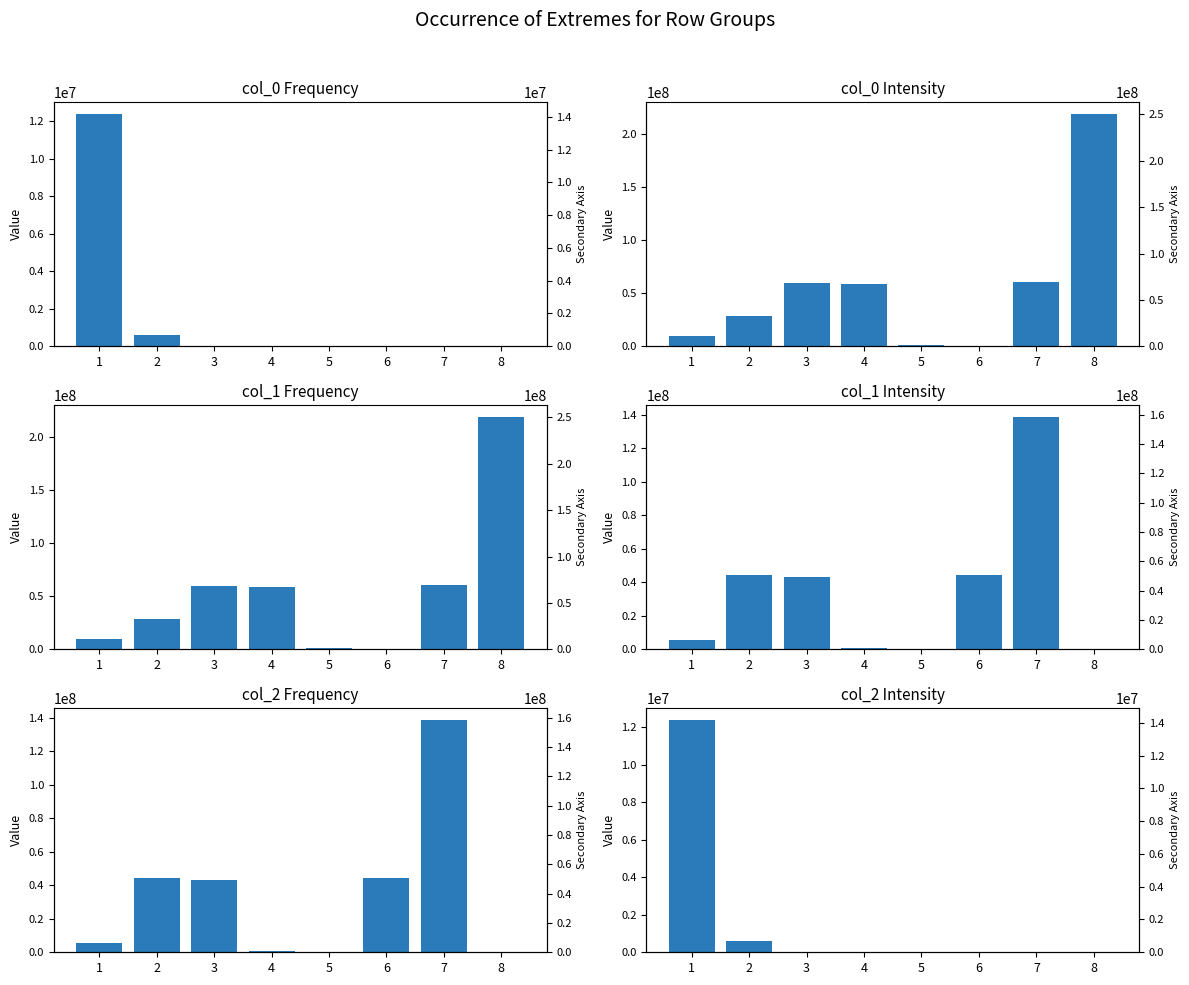

Where is col_0 Frequency nearest to the value 6201204?

2